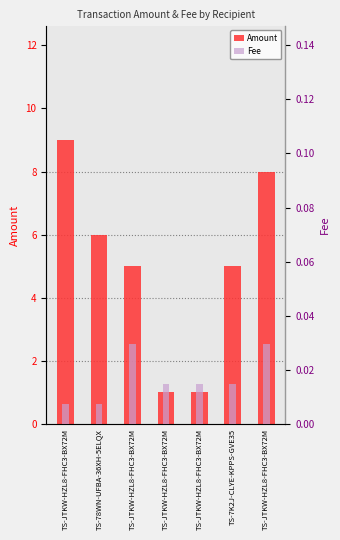

Rank the series by their maximum value, from lowest to highest.

Fee, Amount